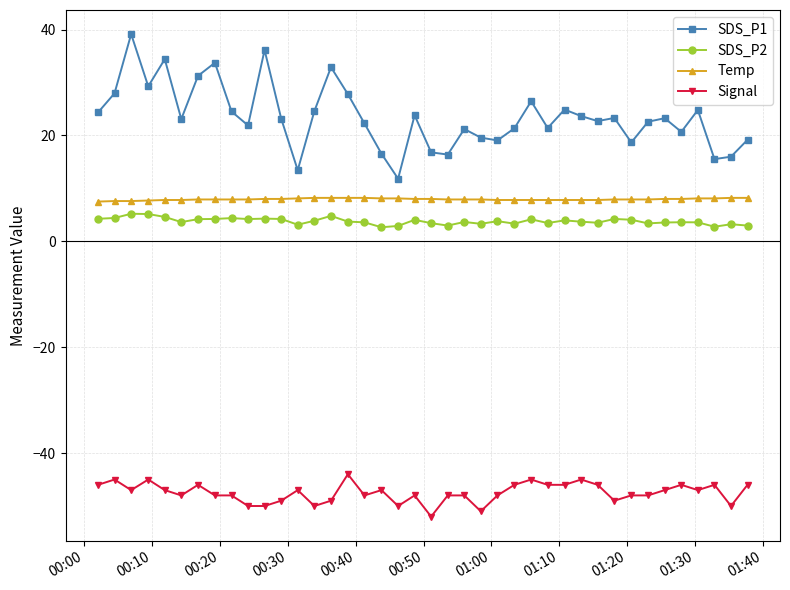

What is the smallest value displayed?

-52.0